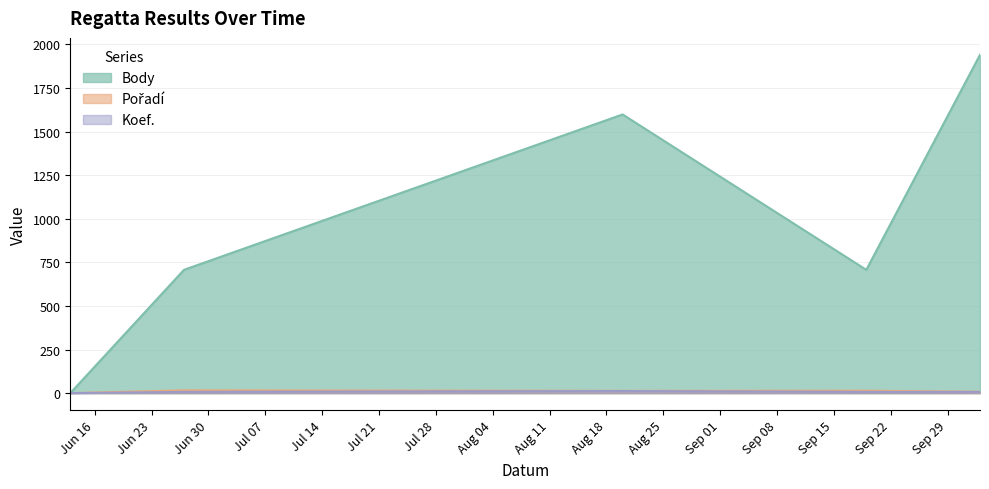

How many interior local valleys does the Pořadí series have?

1